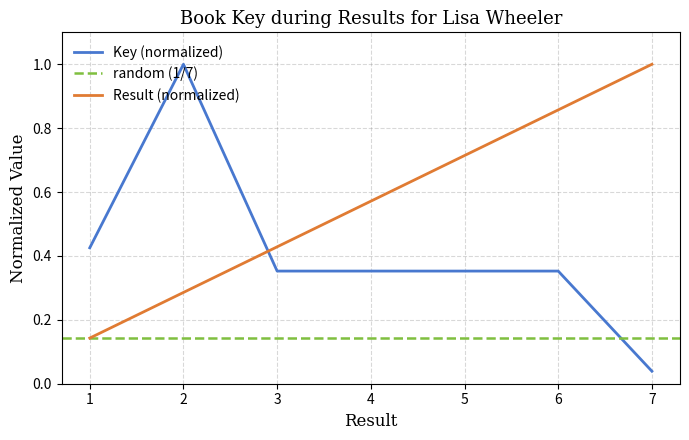

What is the value of the 2nd point from the left?

1.0